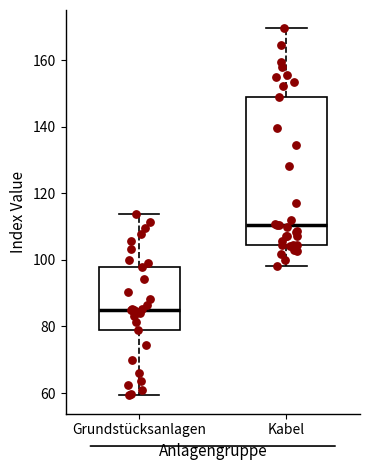

Reading left to right, transcribe this box plot: for each box, give where its median line is, the range the box spans, and where its two whiskers end, as read against the y-axis. The values are not printed on the chart, so give them approximately, as read against the axis.

Grundstücksanlagen: median 86, box 78 to 98, whiskers 60 to 114
Kabel: median 110, box 104 to 150, whiskers 98 to 170